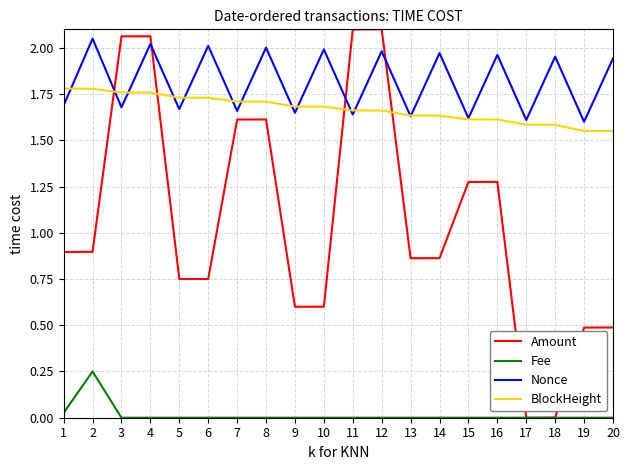

The value of Nonce at 10 is 2.0. True or false?

True